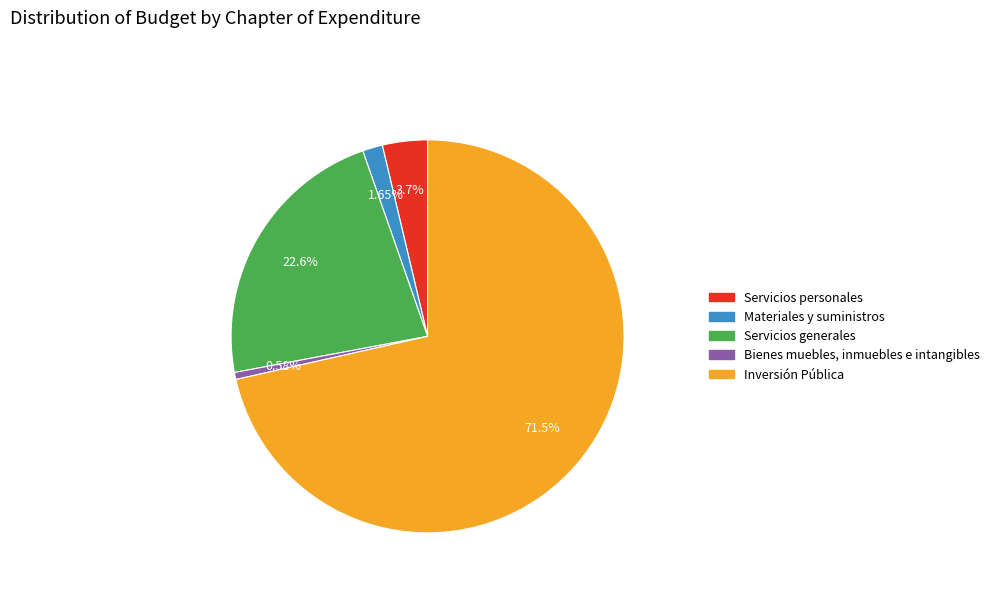

To the nearest percent, what portion does Bienes muebles, inmuebles e intangibles represent?

1%